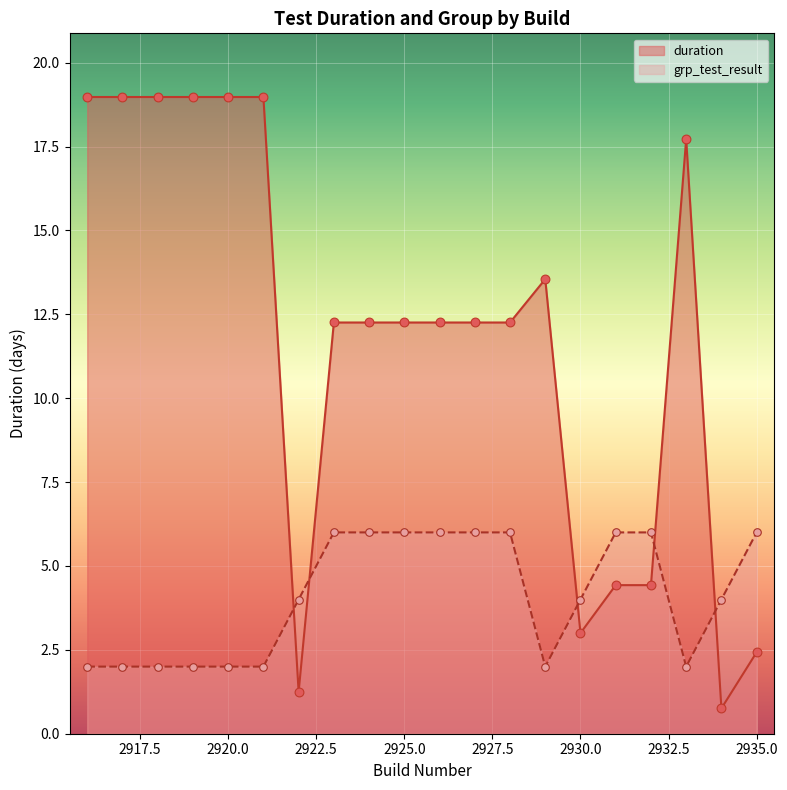

Which series has the widest spread of Y values?

duration